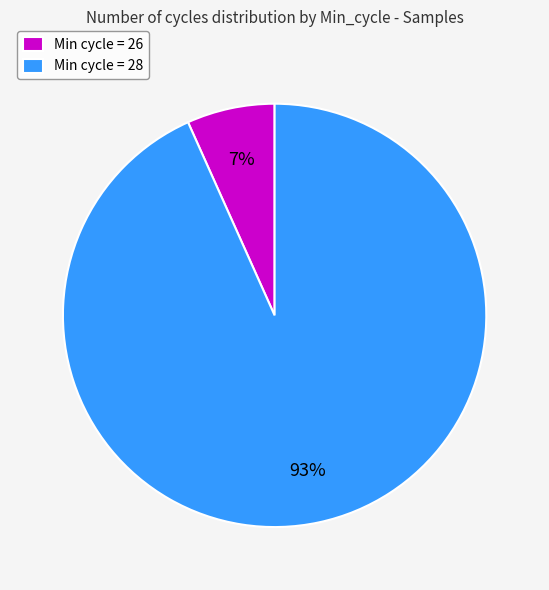

Which category has the smallest portion of the pie?

Min cycle = 26